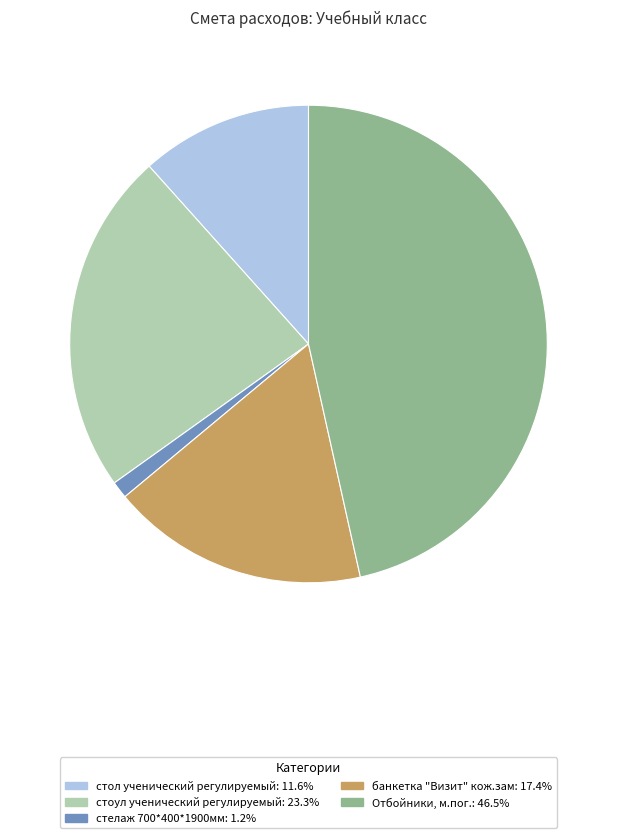

Is there a majority slice in this chart?

No